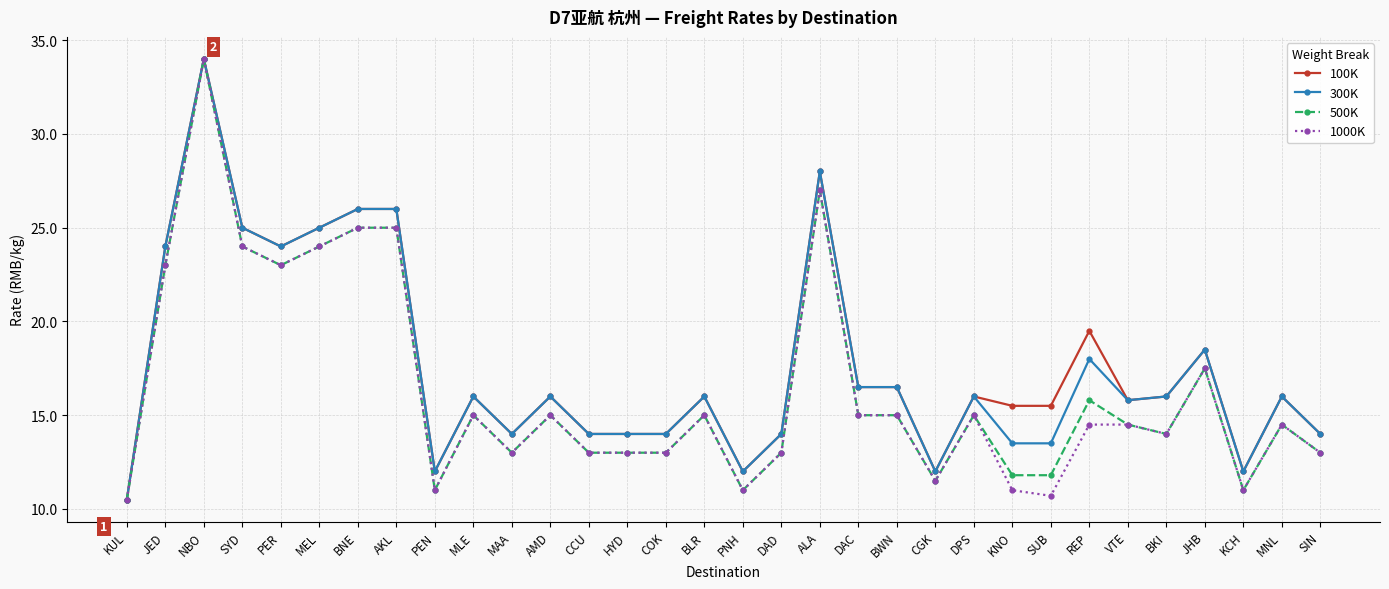

What is the value of the 100K point at the 2nd from the left?

24.0